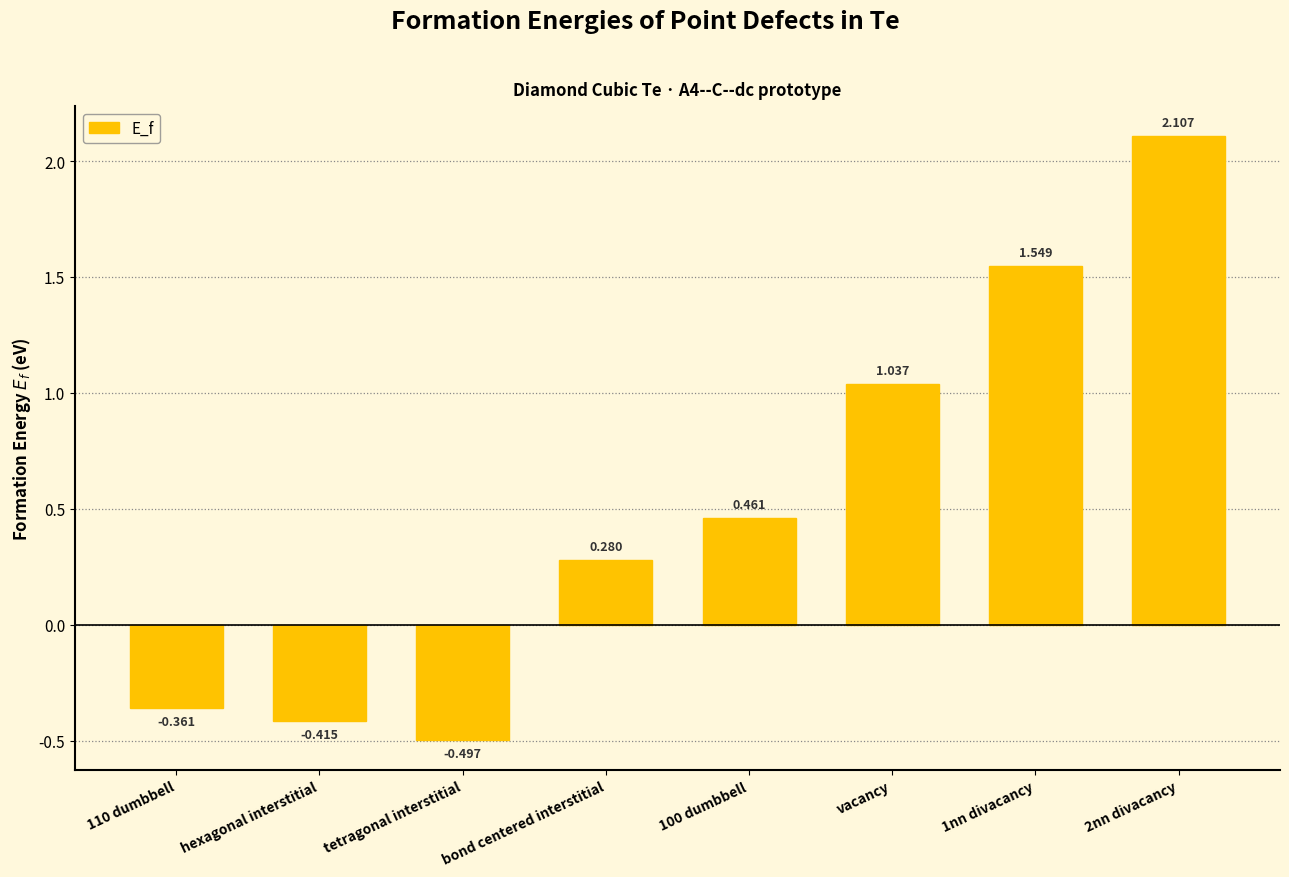

Between bond centered interstitial and hexagonal interstitial, which is larger?

bond centered interstitial